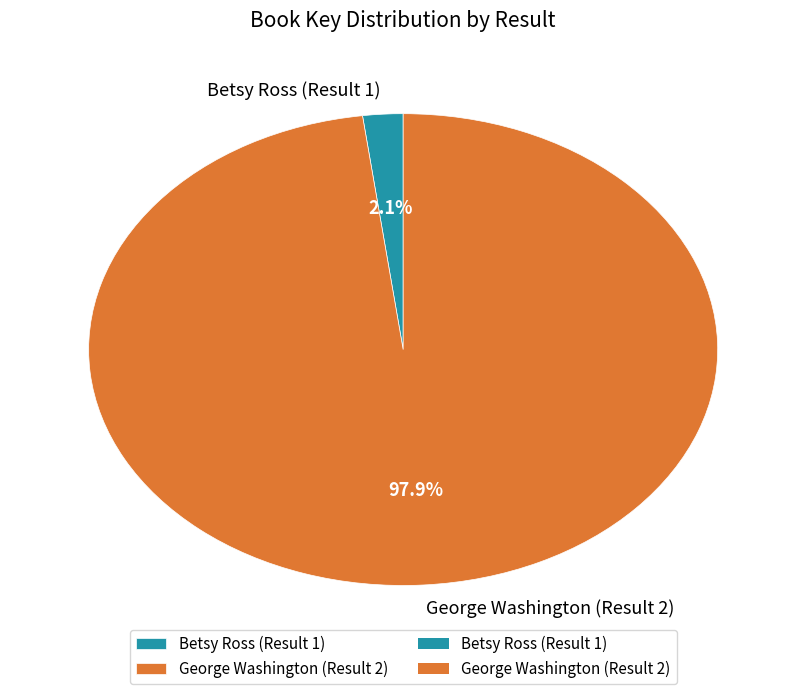

Does Betsy Ross (Result 1) account for over 50% of the chart?

No